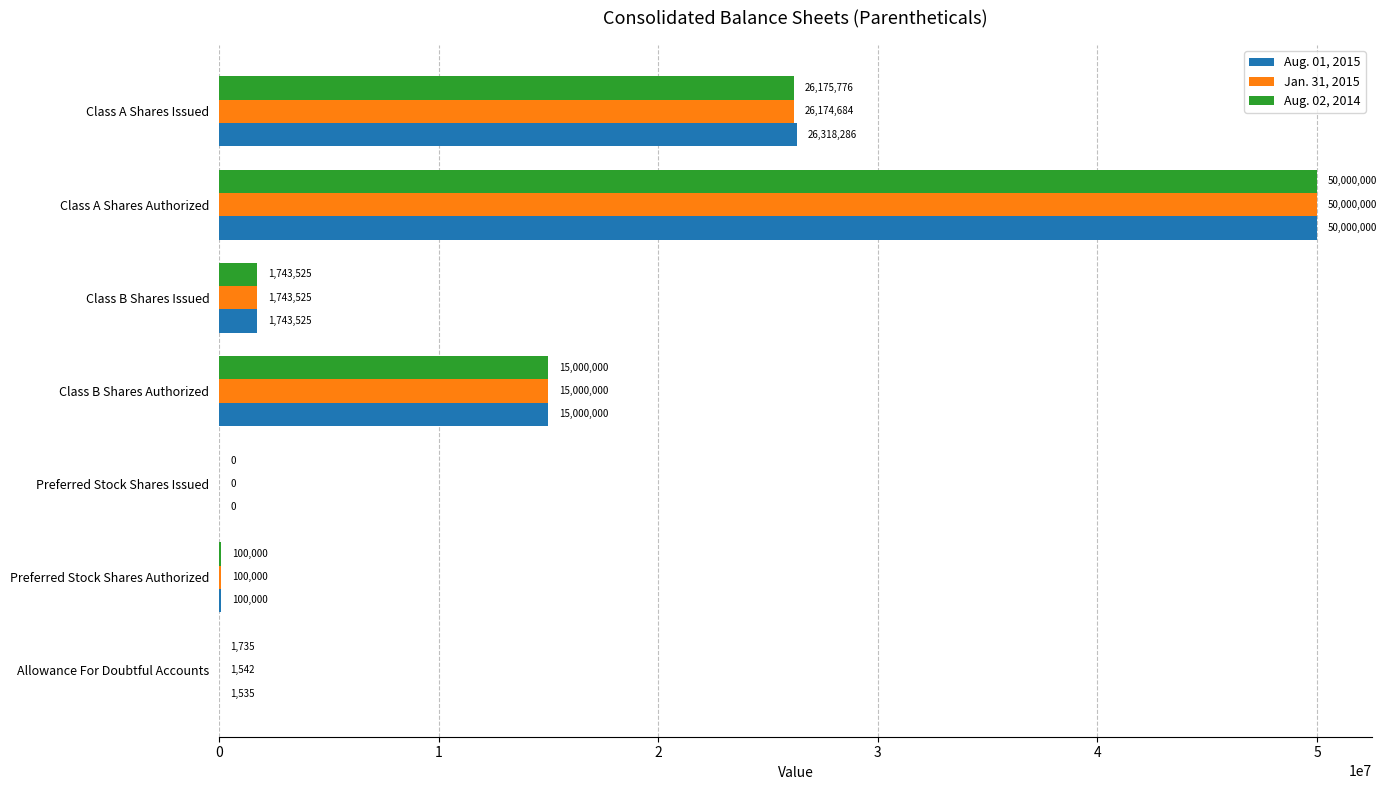

At which label is Aug. 02, 2014 closest to 25000000?

Class A Shares Issued